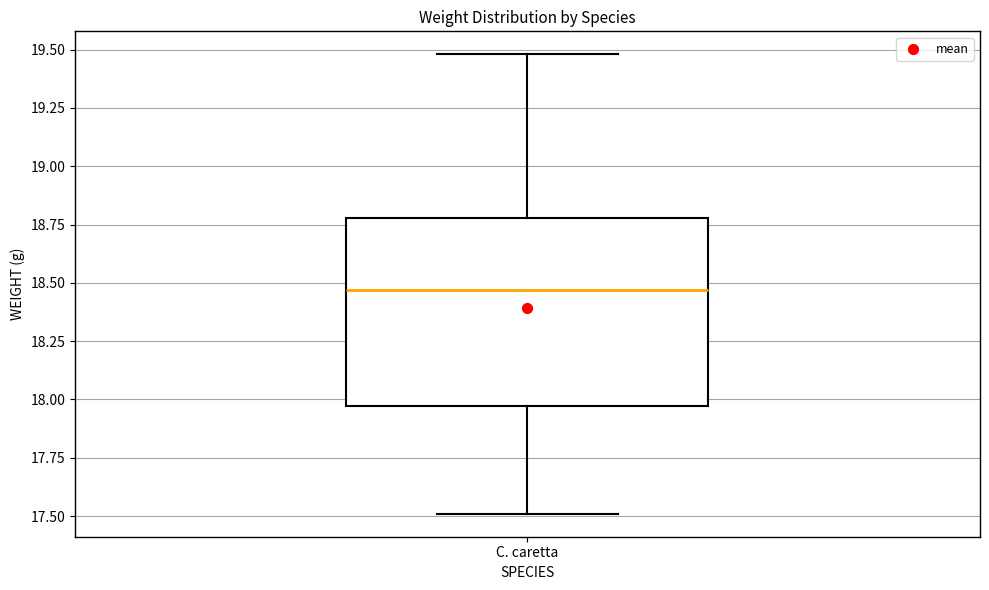

Read this box plot against the y-axis: the position of the median line, the range covered by the box, and the ends of both whiskers. The values are not printed on the chart, so give them approximately, as read against the axis.

median 18.45, box 17.95 to 18.80, whiskers 17.50 to 19.50